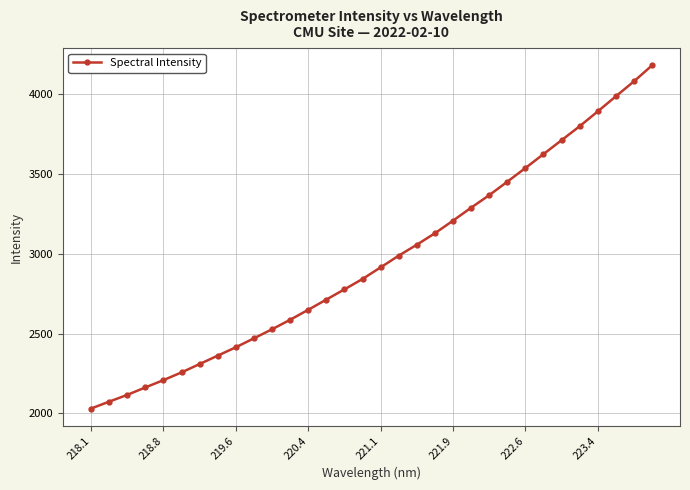

What is the difference between the maximum and minimum values?

2148.1